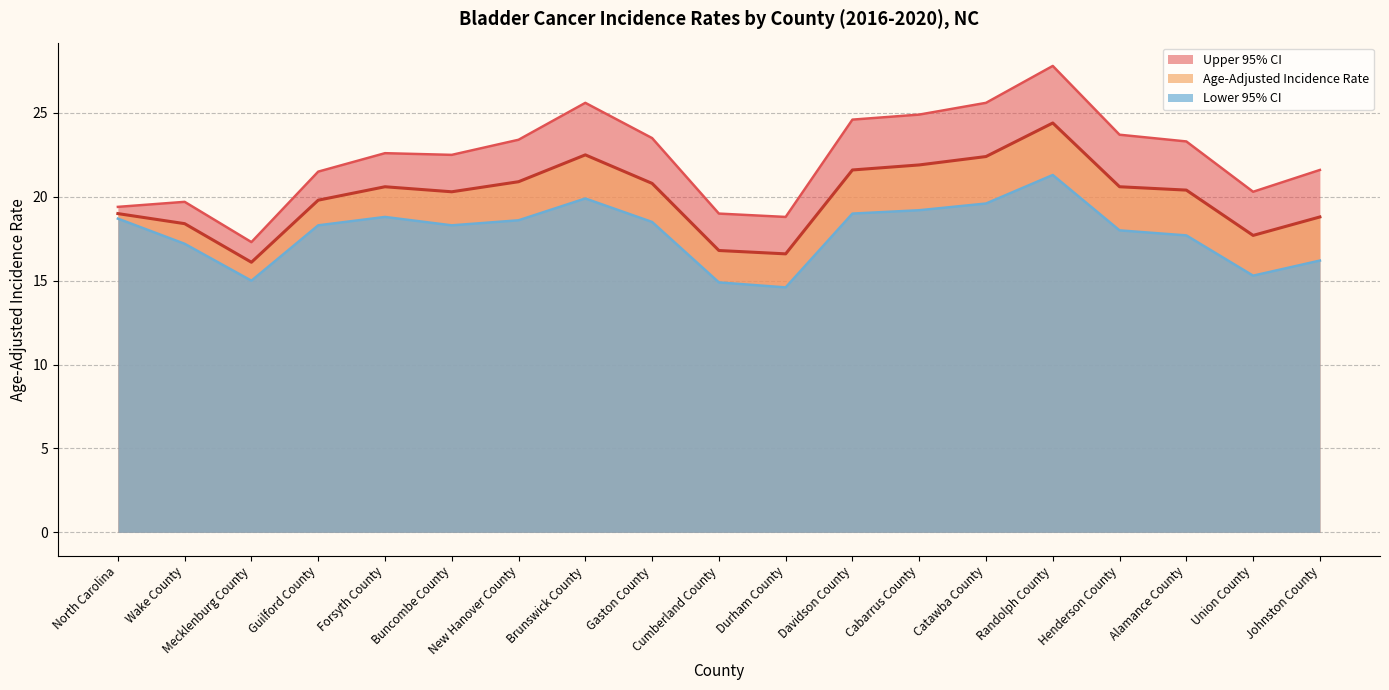

In Upper 95% CI, how many points are higher than both neighbors (excluding endpoints)?

4